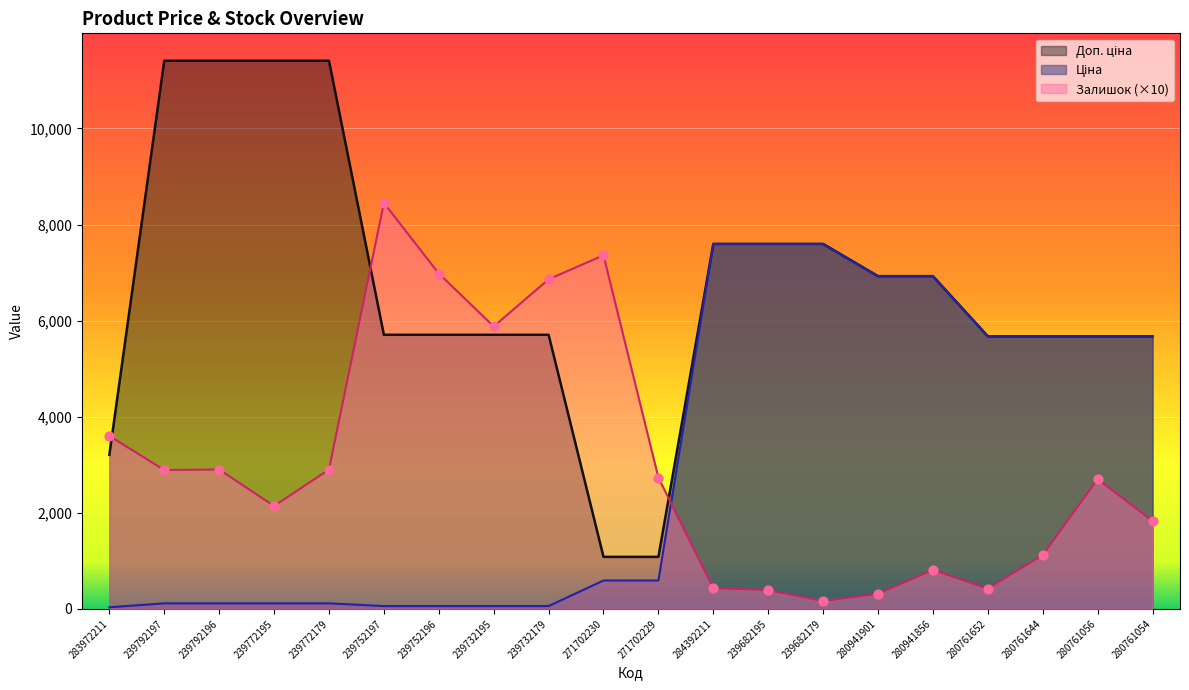

Which series has the largest total across all categories?

Доп. ціна